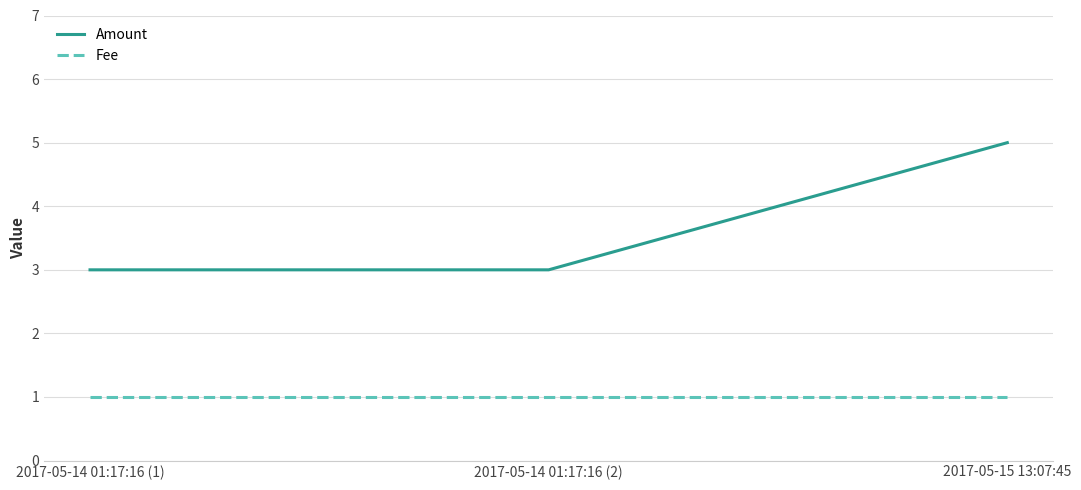

What is the sum of all Fee values?

3